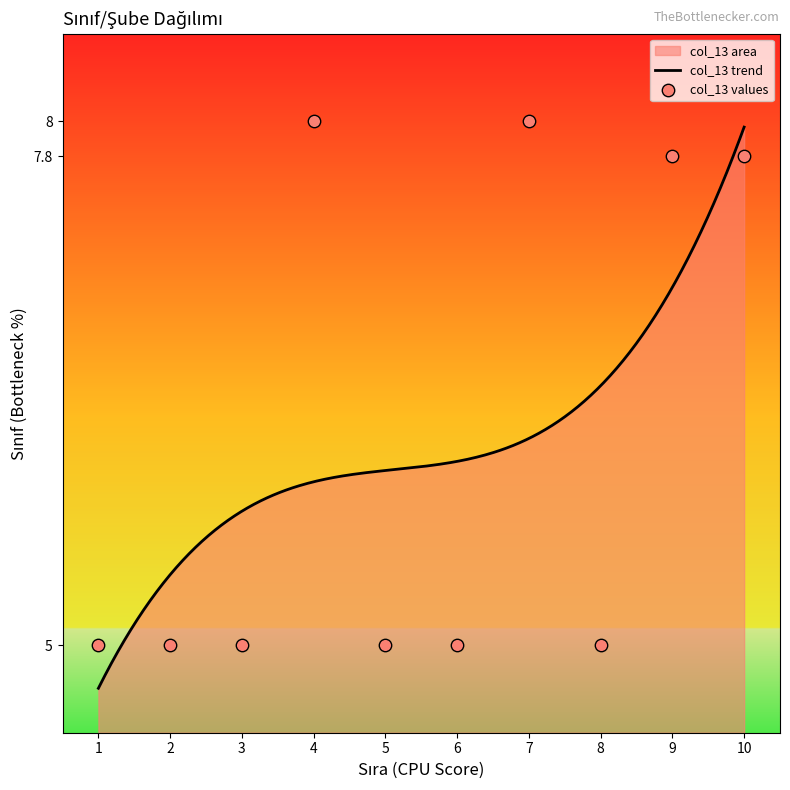

What is the ratio of the value at 4 to the value at 7?

1.0